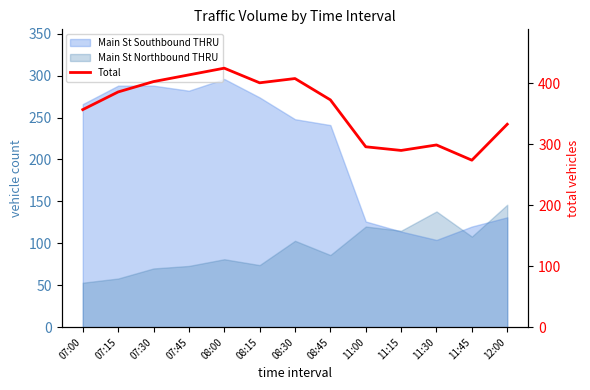

Is it true that the value at 11:30 is 391?

False